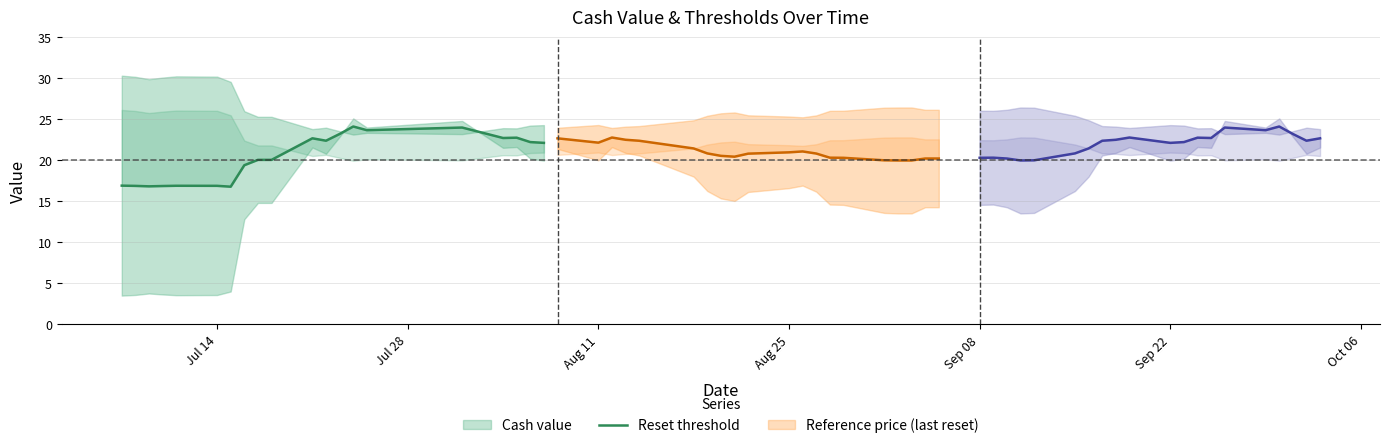

What is the value of the 16th point from the left?

24.0